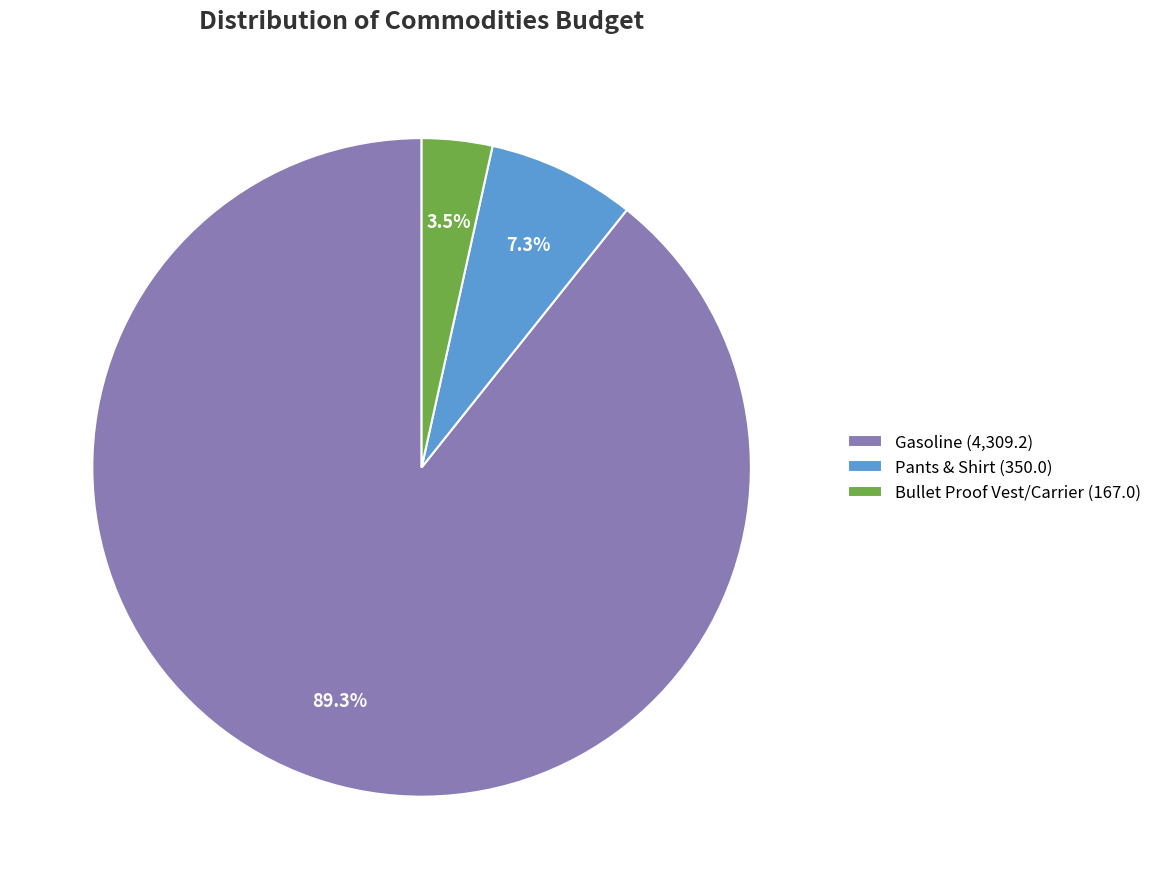

To the nearest percent, what is the average slice percentage?

33%